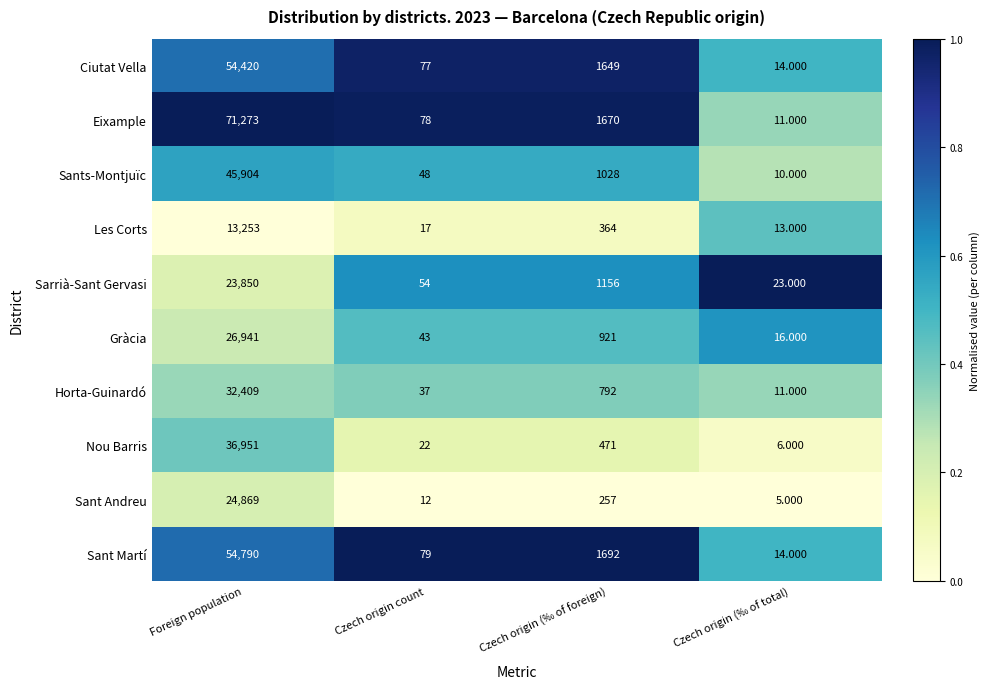

Where does the Sants-Montjuïc series first go above 1028?

Foreign population